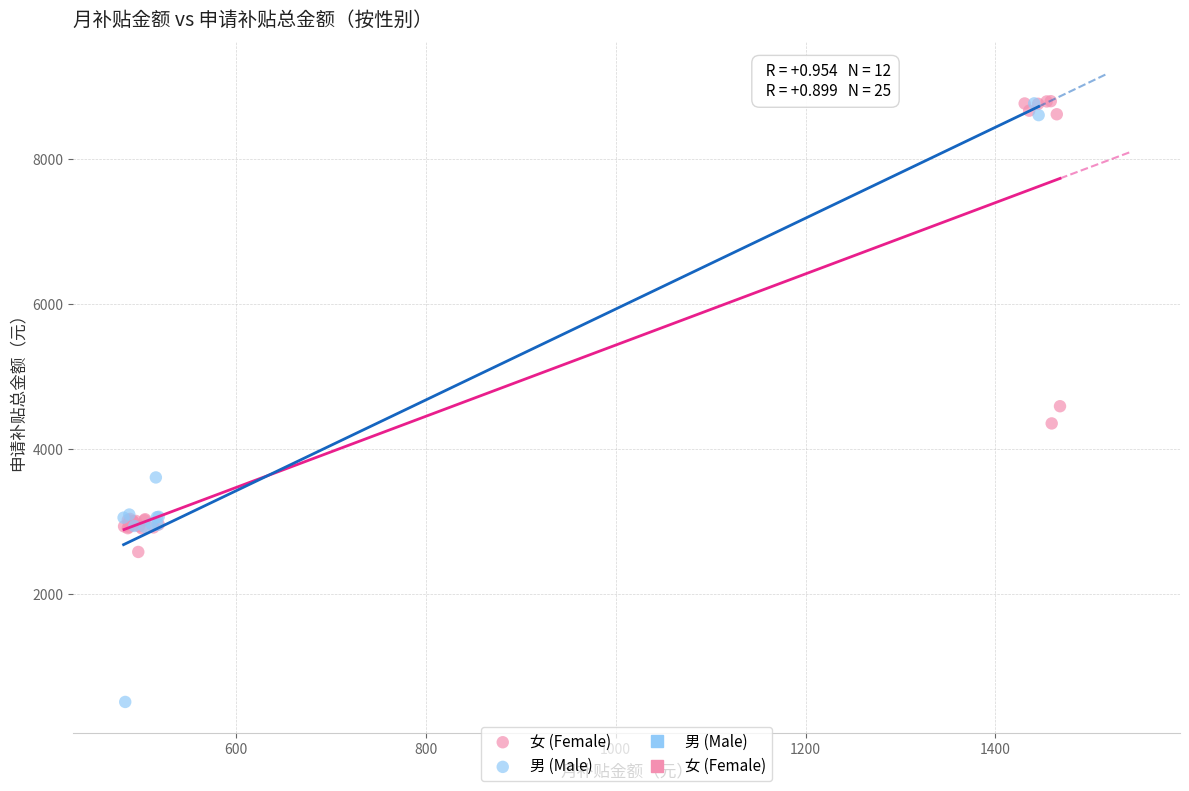

Which series has the widest spread of Y values?

男 (Male)